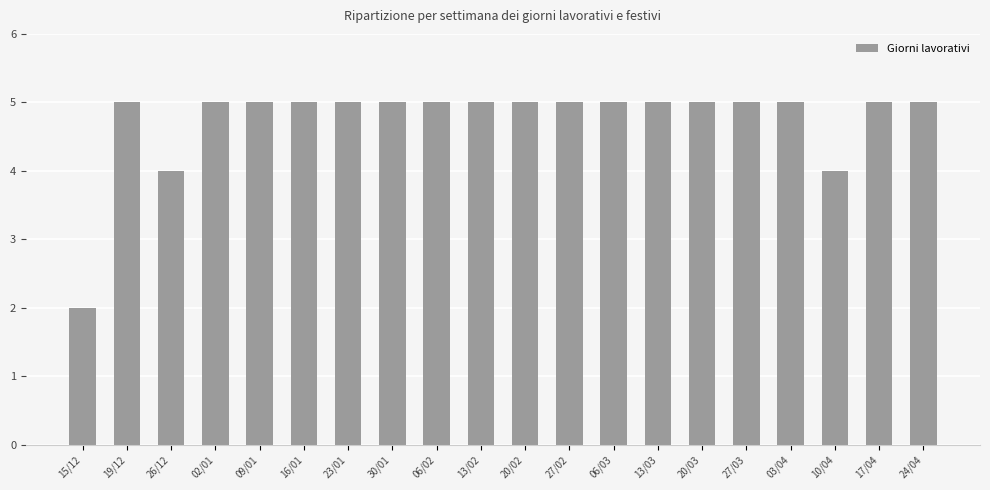

What is the maximum value shown in the chart?

5